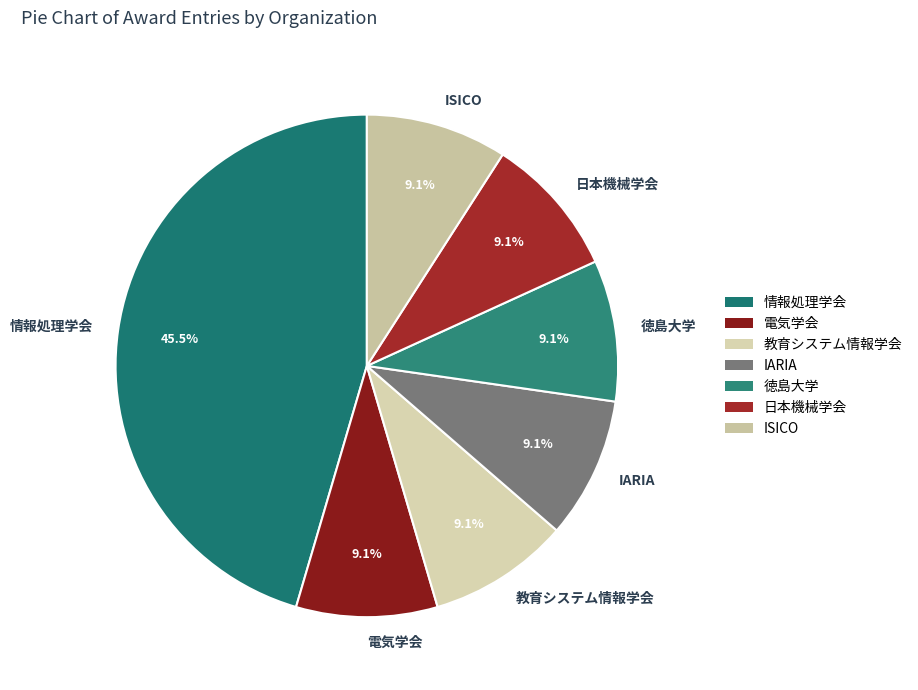

Which category has the biggest portion of the pie?

情報処理学会